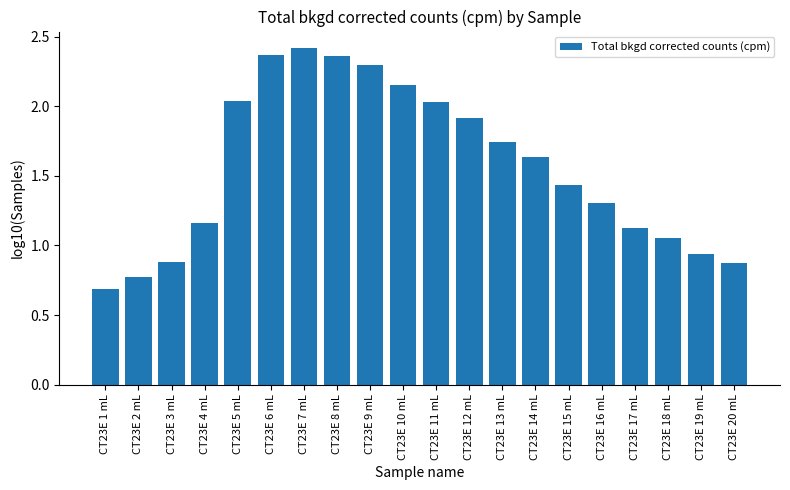

What is the sum of the values at CT23E 8 mL and CT23E 10 mL?

4.5